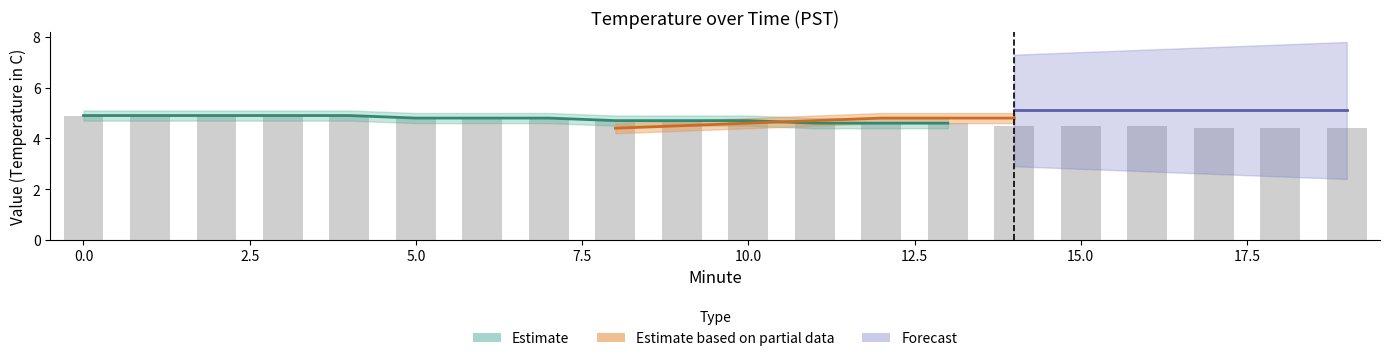

What is the sum of the values at 14 and 18?

8.9